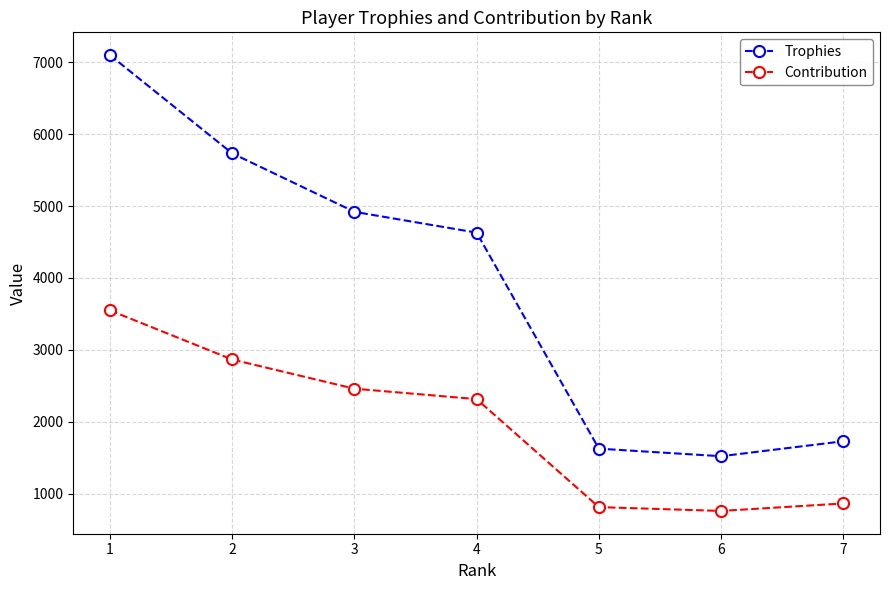

What is the smallest value displayed?

760